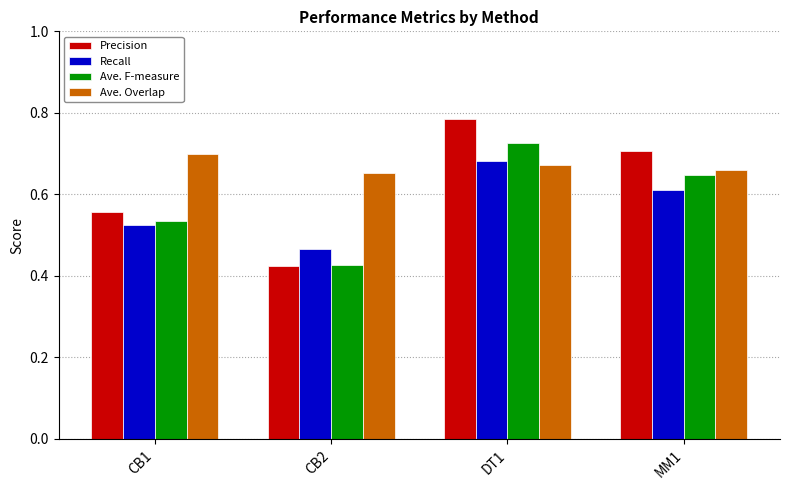

Count the number of categories in the chart.

4